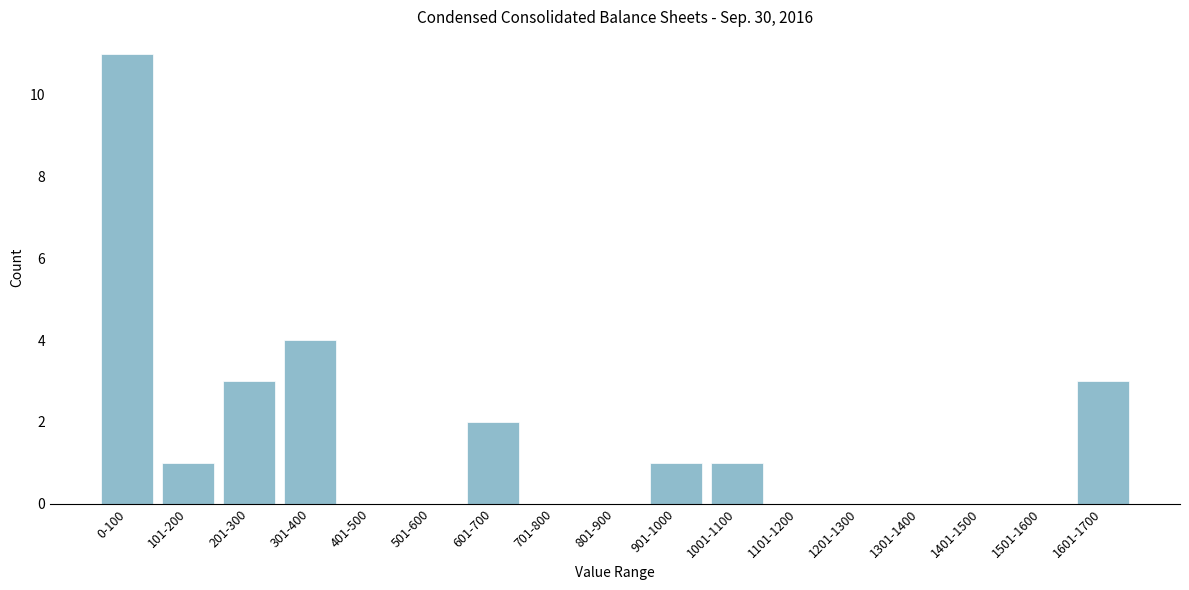

Reading left to right, list all the values displayed in this chart.

0-100=11	101-200=1	201-300=3	301-400=4	401-500=0	501-600=0	601-700=2	701-800=0	801-900=0	901-1000=1	1001-1100=1	1101-1200=0	1201-1300=0	1301-1400=0	1401-1500=0	1501-1600=0	1601-1700=3